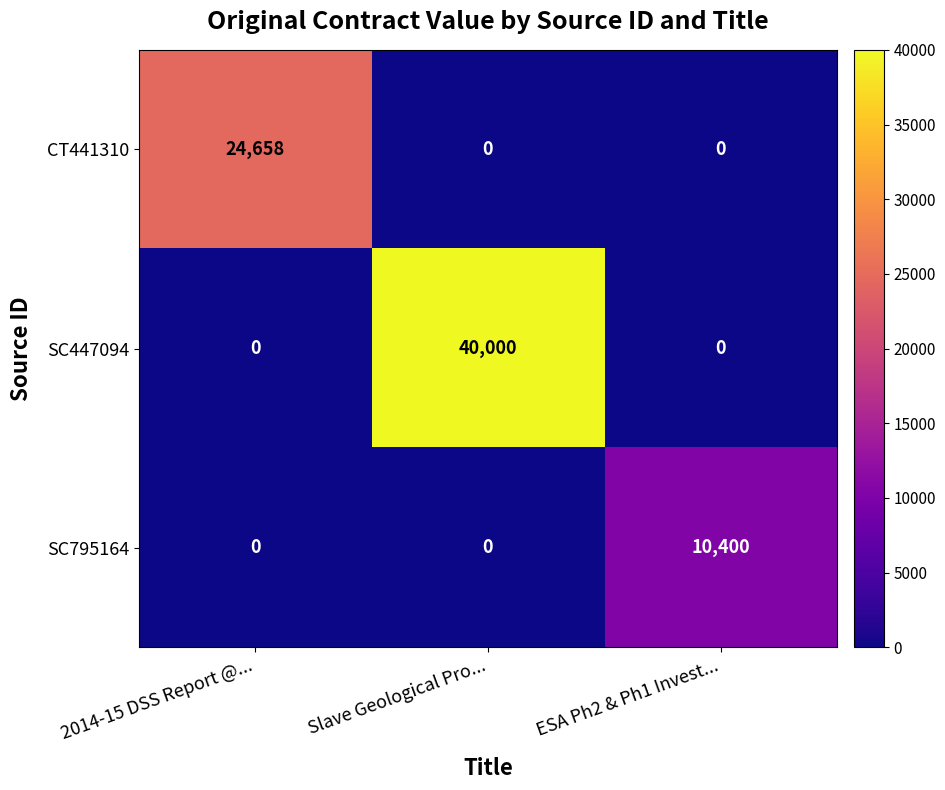

Rank the series by their average value, from lowest to highest.

SC795164, CT441310, SC447094